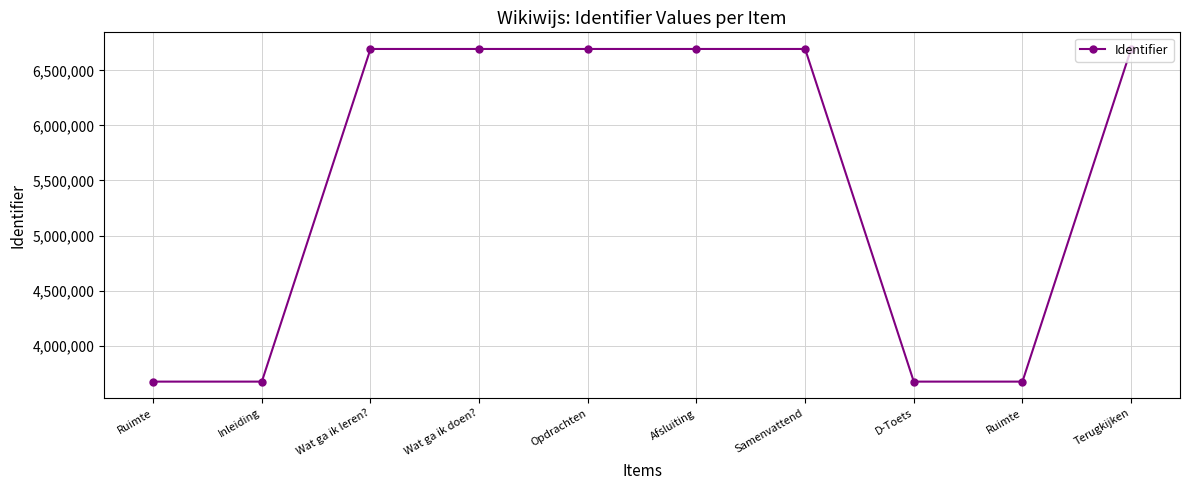

Is this an area chart (filled region under the line)?

No